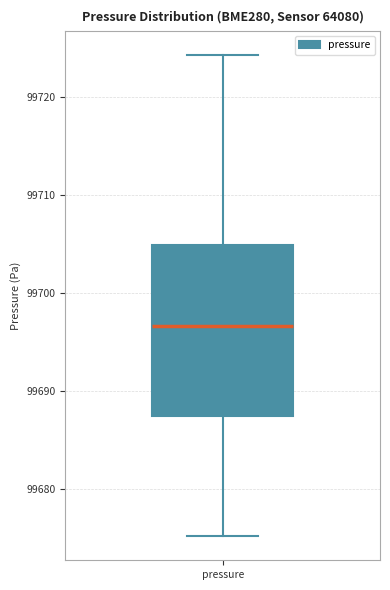

Read this box plot against the y-axis: the position of the median line, the range covered by the box, and the ends of both whiskers. The values are not printed on the chart, so give them approximately, as read against the axis.

median 99697, box 99687 to 99705, whiskers 99675 to 99724